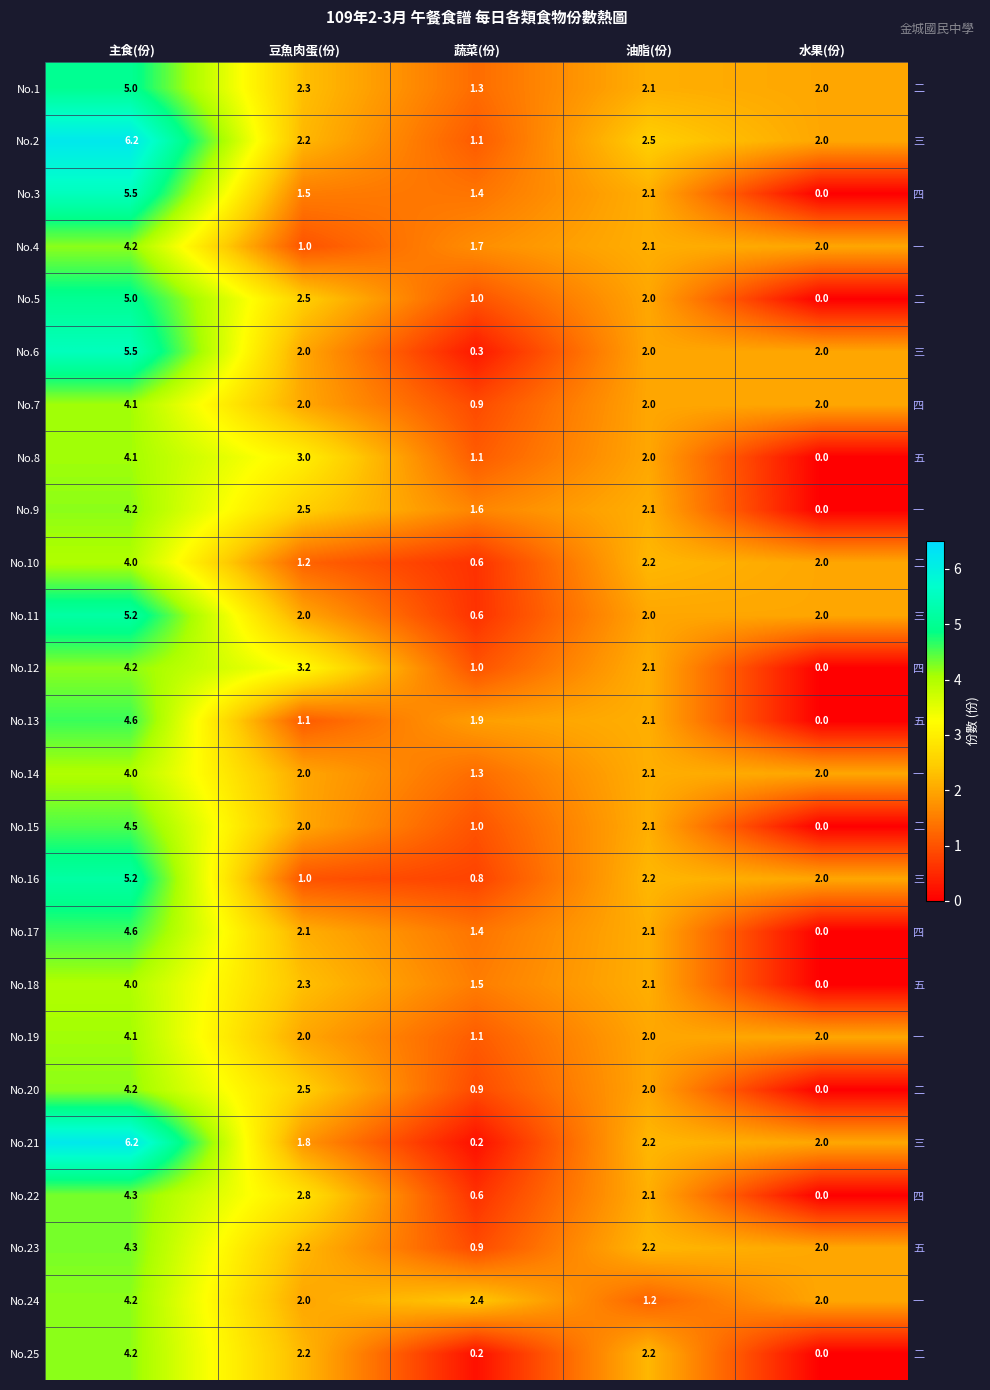

Which series has the largest total across all categories?

No.2